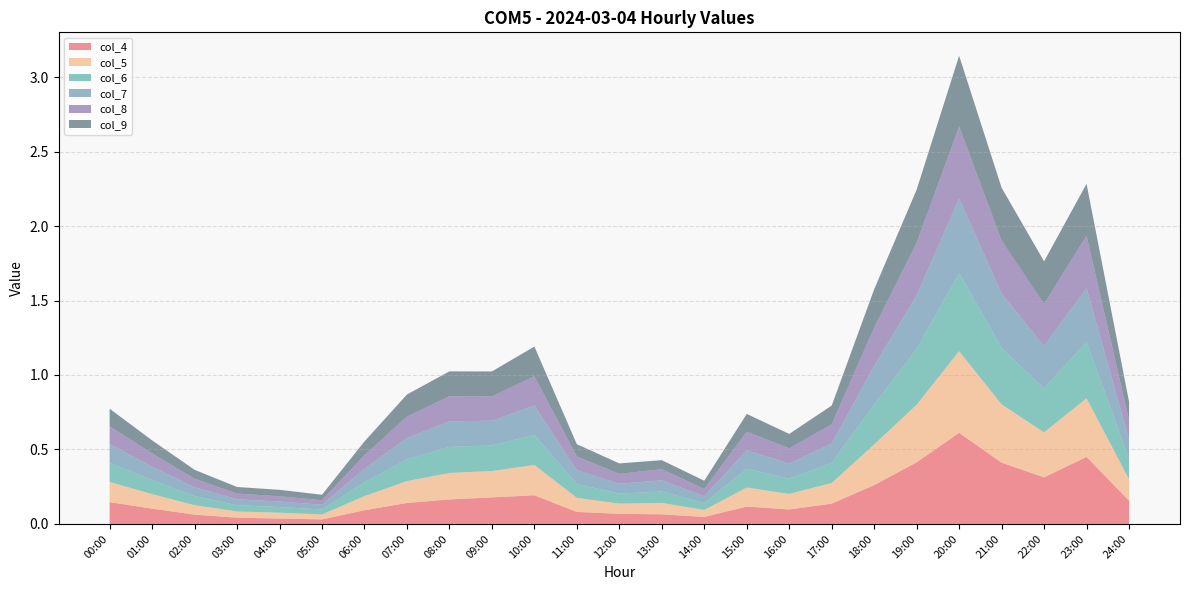

Reading right to left, extract all data points from this chart.

col_4: 24:00=0.2	23:00=0.5	22:00=0.3	21:00=0.4	20:00=0.6	19:00=0.4	18:00=0.3	17:00=0.1	16:00=0.1	15:00=0.1	14:00=0.0	13:00=0.1	12:00=0.1	11:00=0.1	10:00=0.2	09:00=0.2	08:00=0.2	07:00=0.1	06:00=0.1	05:00=0.0	04:00=0.0	03:00=0.0	02:00=0.1	01:00=0.1	00:00=0.1
col_5: 24:00=0.1	23:00=0.4	22:00=0.3	21:00=0.4	20:00=0.5	19:00=0.4	18:00=0.3	17:00=0.1	16:00=0.1	15:00=0.1	14:00=0.0	13:00=0.1	12:00=0.1	11:00=0.1	10:00=0.2	09:00=0.2	08:00=0.2	07:00=0.1	06:00=0.1	05:00=0.0	04:00=0.0	03:00=0.0	02:00=0.1	01:00=0.1	00:00=0.1
col_6: 24:00=0.1	23:00=0.4	22:00=0.3	21:00=0.4	20:00=0.5	19:00=0.4	18:00=0.3	17:00=0.1	16:00=0.1	15:00=0.1	14:00=0.0	13:00=0.1	12:00=0.1	11:00=0.1	10:00=0.2	09:00=0.2	08:00=0.2	07:00=0.1	06:00=0.1	05:00=0.0	04:00=0.0	03:00=0.0	02:00=0.1	01:00=0.1	00:00=0.1
col_7: 24:00=0.1	23:00=0.4	22:00=0.3	21:00=0.4	20:00=0.5	19:00=0.4	18:00=0.3	17:00=0.1	16:00=0.1	15:00=0.1	14:00=0.0	13:00=0.1	12:00=0.1	11:00=0.1	10:00=0.2	09:00=0.2	08:00=0.2	07:00=0.1	06:00=0.1	05:00=0.0	04:00=0.0	03:00=0.0	02:00=0.1	01:00=0.1	00:00=0.1
col_8: 24:00=0.1	23:00=0.4	22:00=0.3	21:00=0.4	20:00=0.5	19:00=0.4	18:00=0.3	17:00=0.1	16:00=0.1	15:00=0.1	14:00=0.0	13:00=0.1	12:00=0.1	11:00=0.1	10:00=0.2	09:00=0.2	08:00=0.2	07:00=0.1	06:00=0.1	05:00=0.0	04:00=0.0	03:00=0.0	02:00=0.1	01:00=0.1	00:00=0.1
col_9: 24:00=0.1	23:00=0.3	22:00=0.3	21:00=0.4	20:00=0.5	19:00=0.4	18:00=0.3	17:00=0.1	16:00=0.1	15:00=0.1	14:00=0.1	13:00=0.1	12:00=0.1	11:00=0.1	10:00=0.2	09:00=0.2	08:00=0.2	07:00=0.1	06:00=0.1	05:00=0.0	04:00=0.0	03:00=0.0	02:00=0.1	01:00=0.1	00:00=0.1